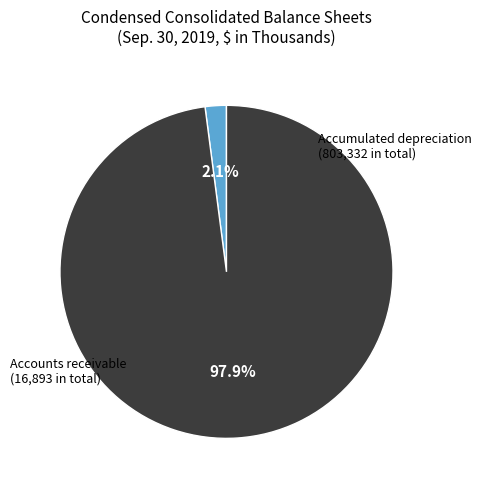

Does any single category account for the majority?

Yes